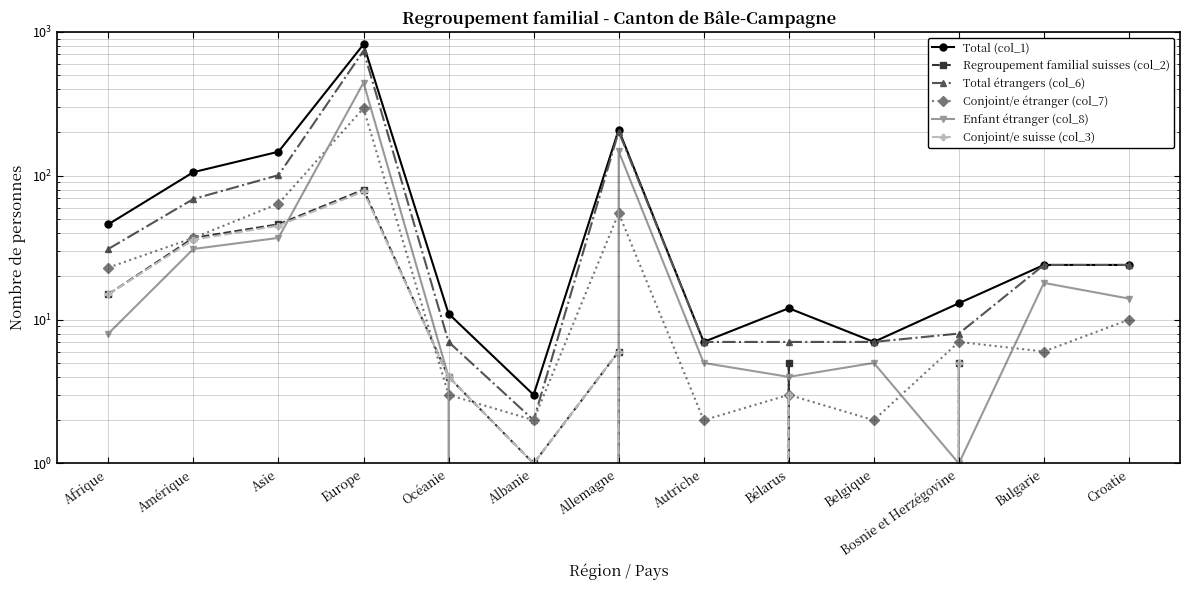

Reading left to right, what are all the values shown in this chart?

Total (col_1): Afrique=46	Amérique=106	Asie=147	Europe=820	Océanie=11	Albanie=3	Allemagne=209	Autriche=7	Bélarus=12	Belgique=7	Bosnie et Herzégovine=13	Bulgarie=24	Croatie=24
Regroupement familial suisses (col_2): Afrique=15	Amérique=37	Asie=46	Europe=80	Océanie=4	Albanie=1	Allemagne=6	Autriche=0	Bélarus=5	Belgique=0	Bosnie et Herzégovine=5	Bulgarie=0	Croatie=0
Total étrangers (col_6): Afrique=31	Amérique=69	Asie=101	Europe=740	Océanie=7	Albanie=2	Allemagne=203	Autriche=7	Bélarus=7	Belgique=7	Bosnie et Herzégovine=8	Bulgarie=24	Croatie=24
Conjoint/e étranger (col_7): Afrique=23	Amérique=37	Asie=64	Europe=295	Océanie=3	Albanie=2	Allemagne=55	Autriche=2	Bélarus=3	Belgique=2	Bosnie et Herzégovine=7	Bulgarie=6	Croatie=10
Enfant étranger (col_8): Afrique=8	Amérique=31	Asie=37	Europe=444	Océanie=4	Albanie=0	Allemagne=148	Autriche=5	Bélarus=4	Belgique=5	Bosnie et Herzégovine=1	Bulgarie=18	Croatie=14
Conjoint/e suisse (col_3): Afrique=15	Amérique=36	Asie=45	Europe=78	Océanie=4	Albanie=1	Allemagne=6	Autriche=0	Bélarus=3	Belgique=0	Bosnie et Herzégovine=5	Bulgarie=0	Croatie=0